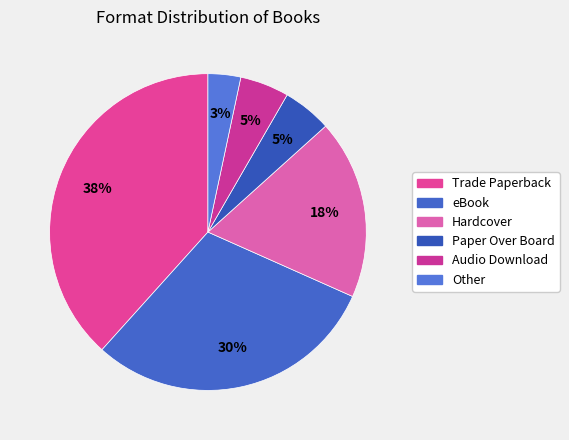

Which category has the smallest portion of the pie?

Other